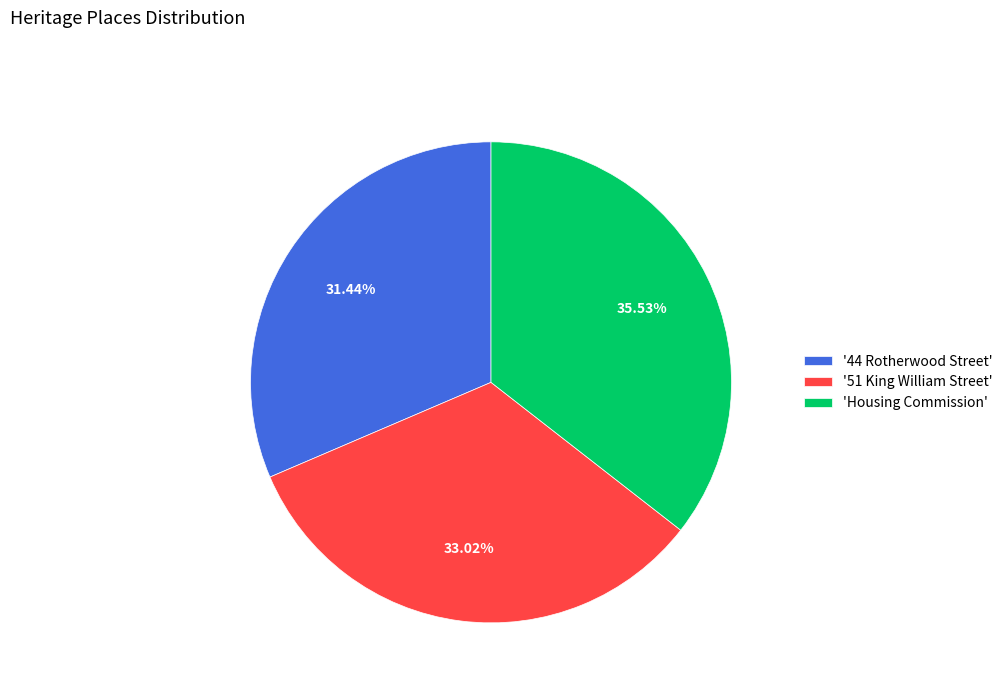

How many slices are in this pie chart?

3